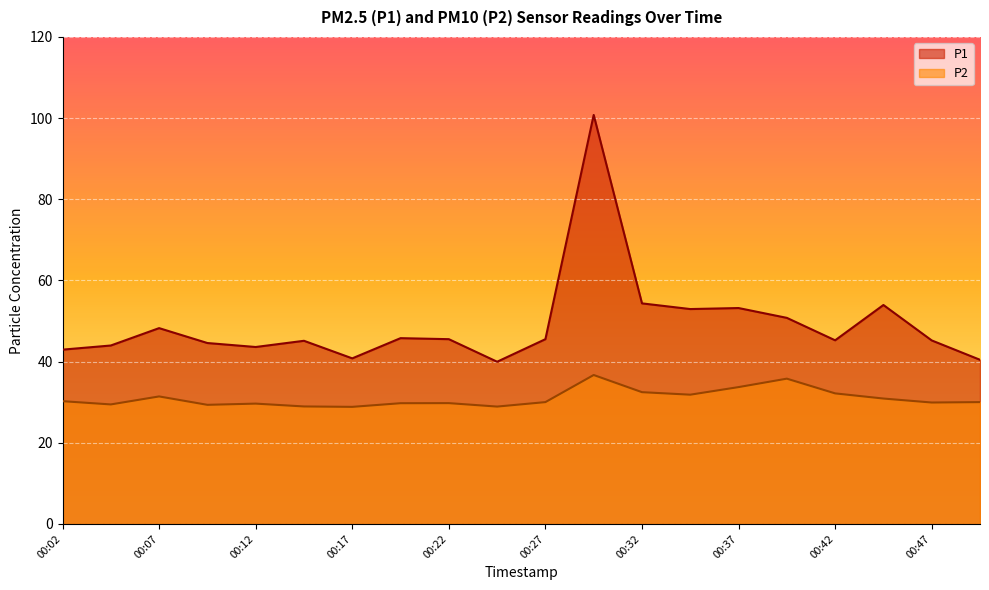

Which series has the largest total across all categories?

P1